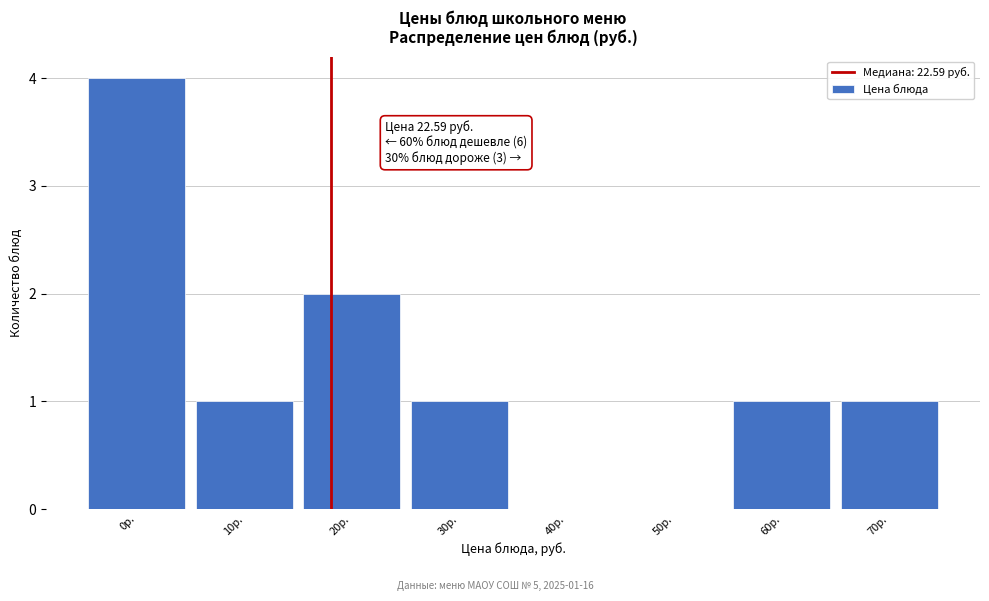

Reading right to left, what are all the values shown in this chart?

70р.=1	60р.=1	50р.=0	40р.=0	30р.=1	20р.=2	10р.=1	0р.=4